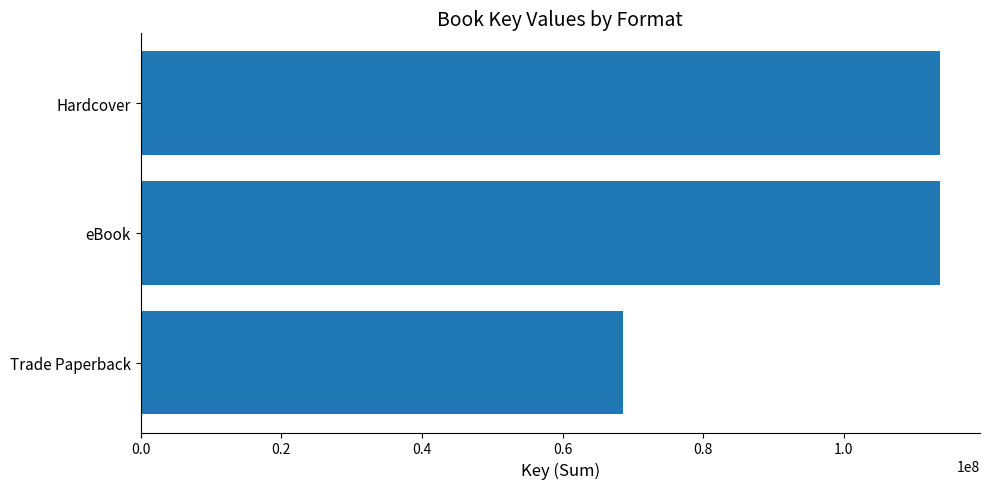

Which has a higher value, Trade Paperback or Hardcover?

Hardcover